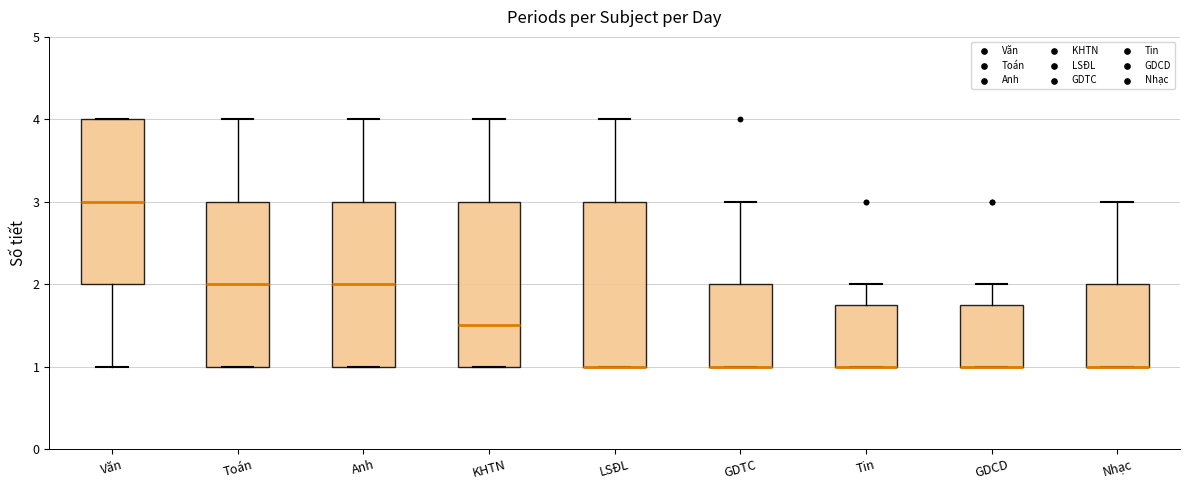

Reading left to right, read every box against the y-axis: the position of its median line, the range the box covers, and the ends of its whiskers. The values are not printed on the chart, so give them approximately, as read against the axis.

Văn: median 3.0, box 2.0 to 4.0, whiskers 1.0 to 4.0
Toán: median 2.0, box 1.0 to 3.0, whiskers 1.0 to 4.0
Anh: median 2.0, box 1.0 to 3.0, whiskers 1.0 to 4.0
KHTN: median 1.5, box 1.0 to 3.0, whiskers 1.0 to 4.0
LSĐL: median 1.0 (drawn on the box's lower edge), box 1.0 to 3.0, whiskers 1.0 to 4.0
GDTC: median 1.0 (drawn on the box's lower edge), box 1.0 to 2.0, whiskers 1.0 to 3.0
Tin: median 1.0 (drawn on the box's lower edge), box 1.0 to 1.8, whiskers 1.0 to 2.0
GDCD: median 1.0 (drawn on the box's lower edge), box 1.0 to 1.8, whiskers 1.0 to 2.0
Nhạc: median 1.0 (drawn on the box's lower edge), box 1.0 to 2.0, whiskers 1.0 to 3.0